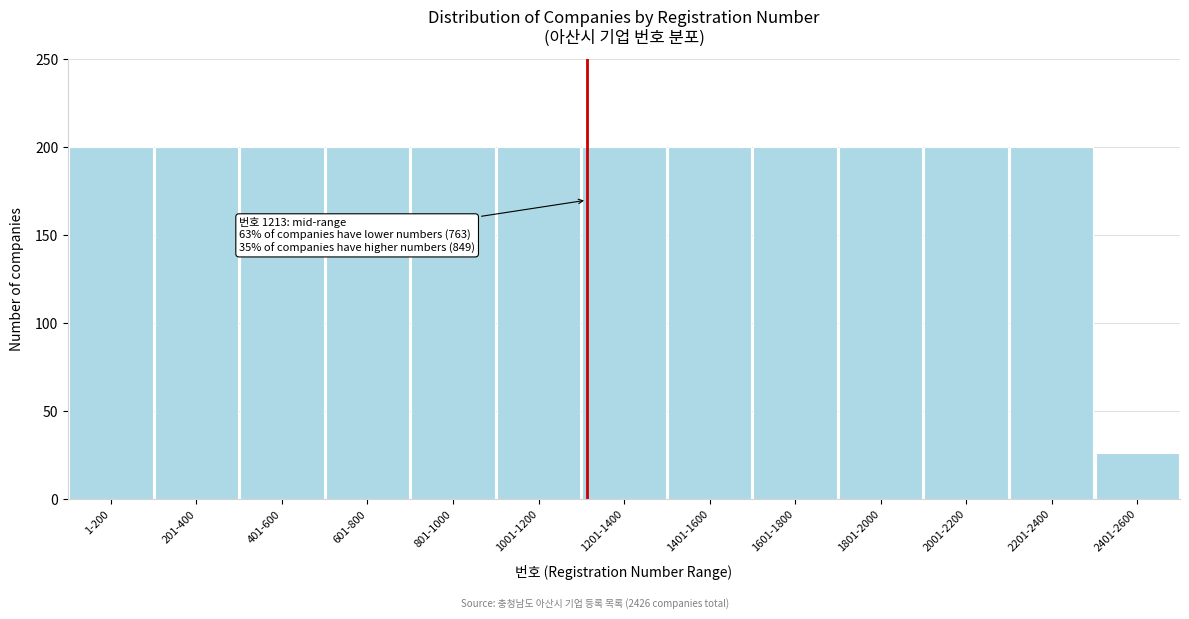

Reading right to left, transcribe all the data shown in this chart.

2401-2600=26	2201-2400=200	2001-2200=200	1801-2000=200	1601-1800=200	1401-1600=200	1201-1400=200	1001-1200=200	801-1000=200	601-800=200	401-600=200	201-400=200	1-200=200